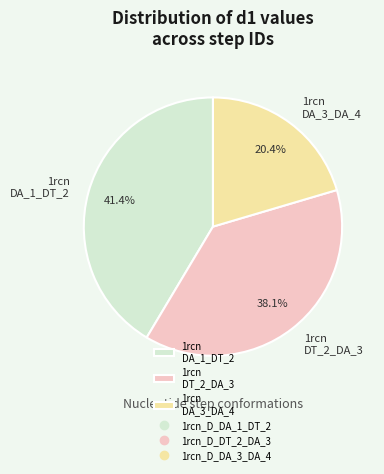

Combined, what portion of the pie is 1rcn DA_3_DA_4 and 1rcn DA_1_DT_2?

61.9%